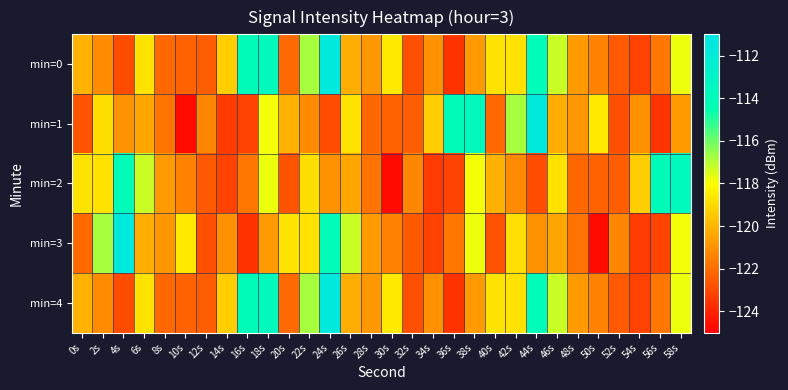

Between 2s and 48s, which is larger?

48s